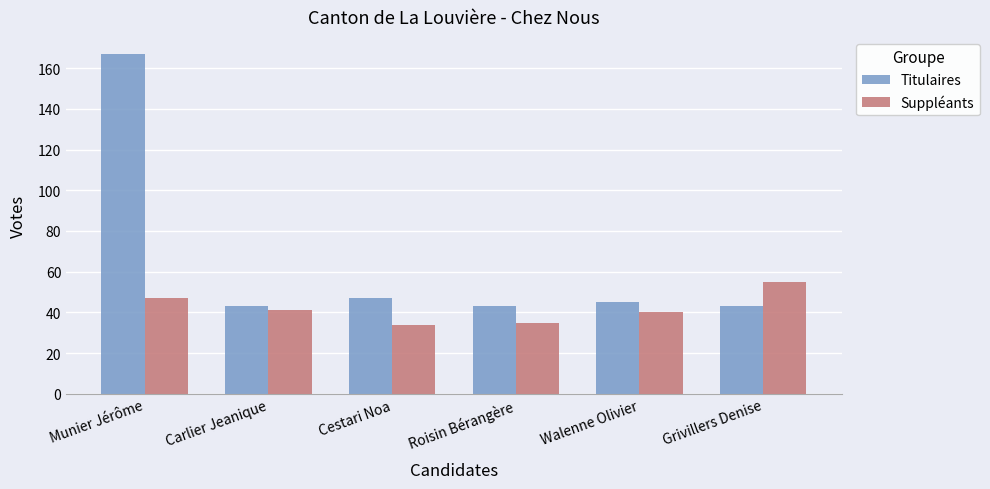

What is the label of the 1st bar from the left?

Munier Jérôme